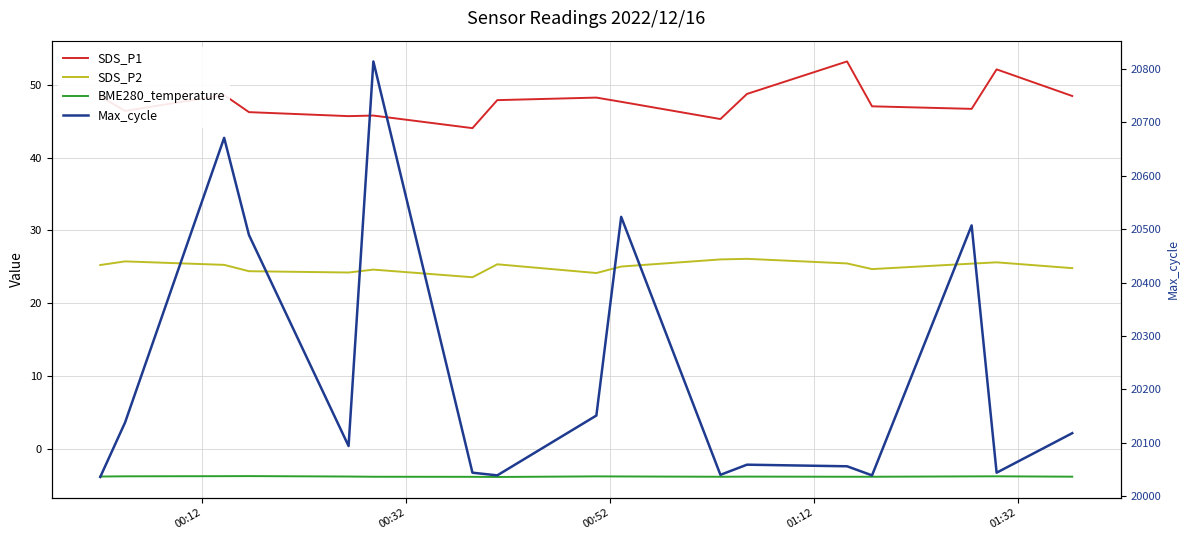

True or false: BME280_temperature and SDS_P2 cross at least once.

False